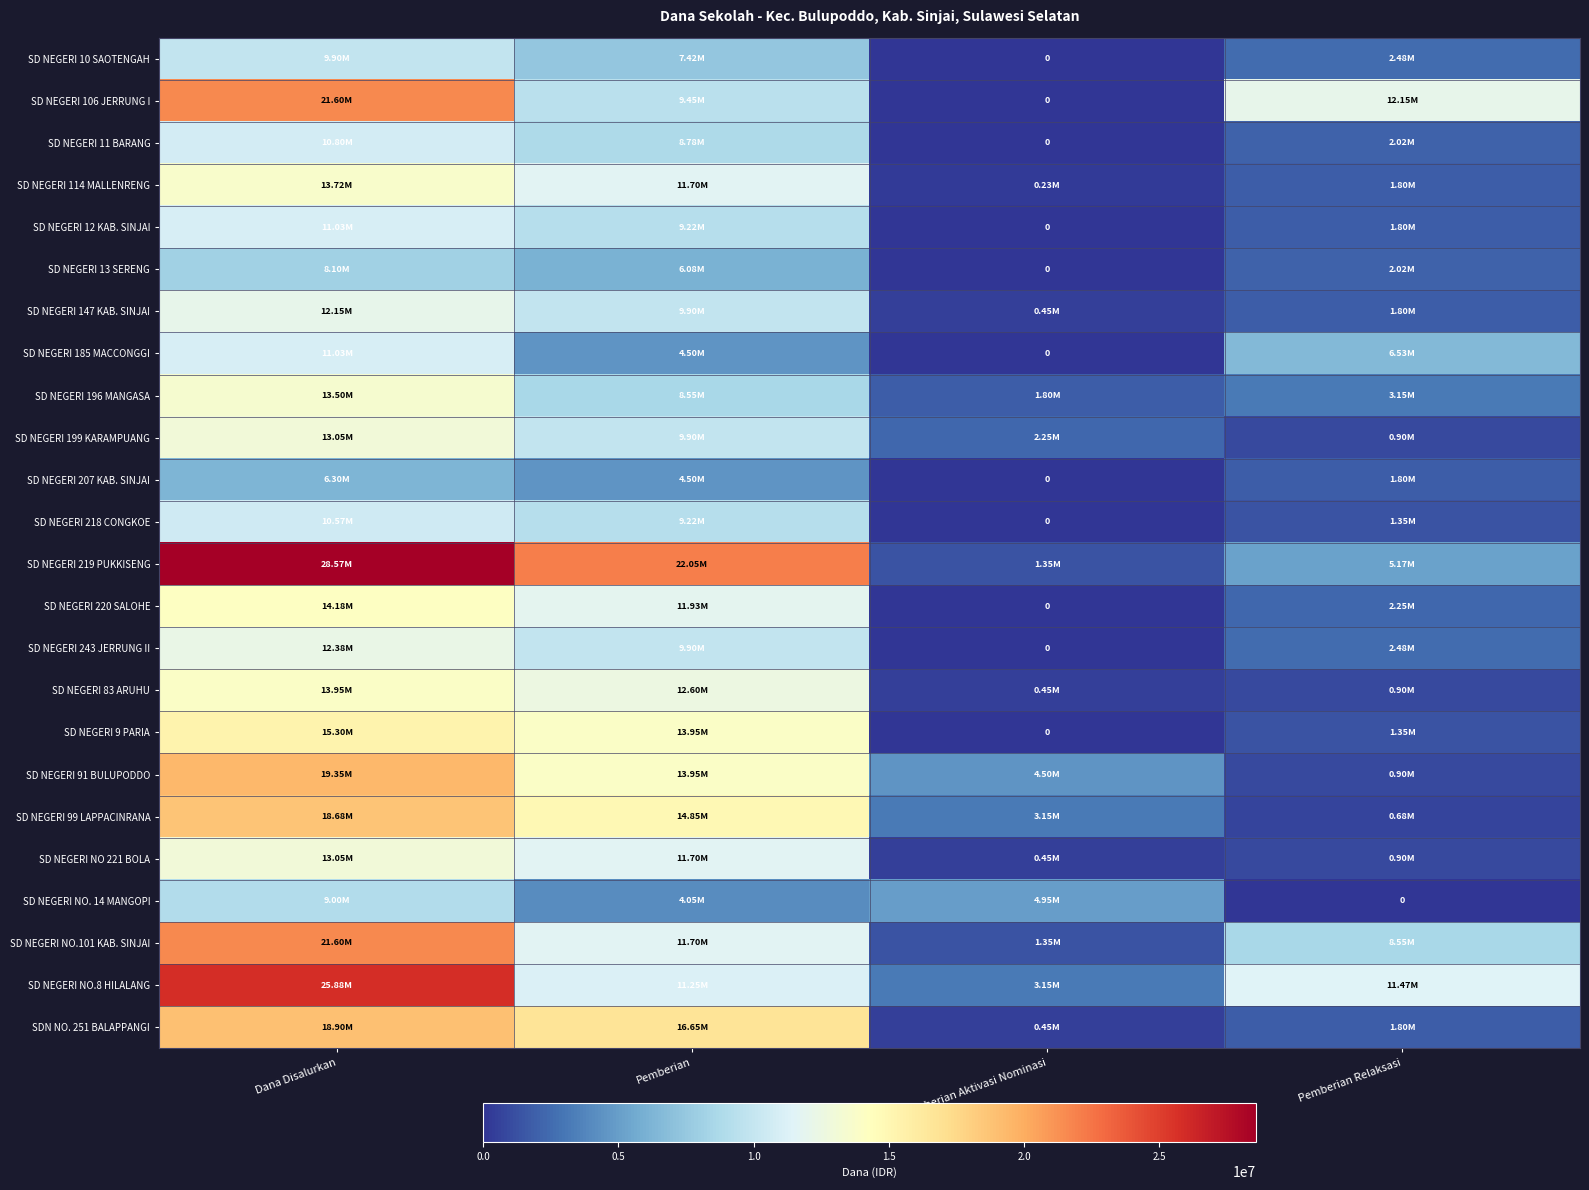

At Pemberian, list the series in order from smallest to largest.

SD NEGERI NO. 14 MANGOPI, SD NEGERI 185 MACCONGGI, SD NEGERI 207 KAB. SINJAI, SD NEGERI 13 SERENG, SD NEGERI 10 SAOTENGAH, SD NEGERI 196 MANGASA, SD NEGERI 11 BARANG, SD NEGERI 12 KAB. SINJAI, SD NEGERI 218 CONGKOE, SD NEGERI 106 JERRUNG I, SD NEGERI 147 KAB. SINJAI, SD NEGERI 199 KARAMPUANG, SD NEGERI 243 JERRUNG II, SD NEGERI NO.8 HILALANG, SD NEGERI 114 MALLENRENG, SD NEGERI NO 221 BOLA, SD NEGERI NO.101 KAB. SINJAI, SD NEGERI 220 SALOHE, SD NEGERI 83 ARUHU, SD NEGERI 9 PARIA, SD NEGERI 91 BULUPODDO, SD NEGERI 99 LAPPACINRANA, SDN NO. 251 BALAPPANGI, SD NEGERI 219 PUKKISENG